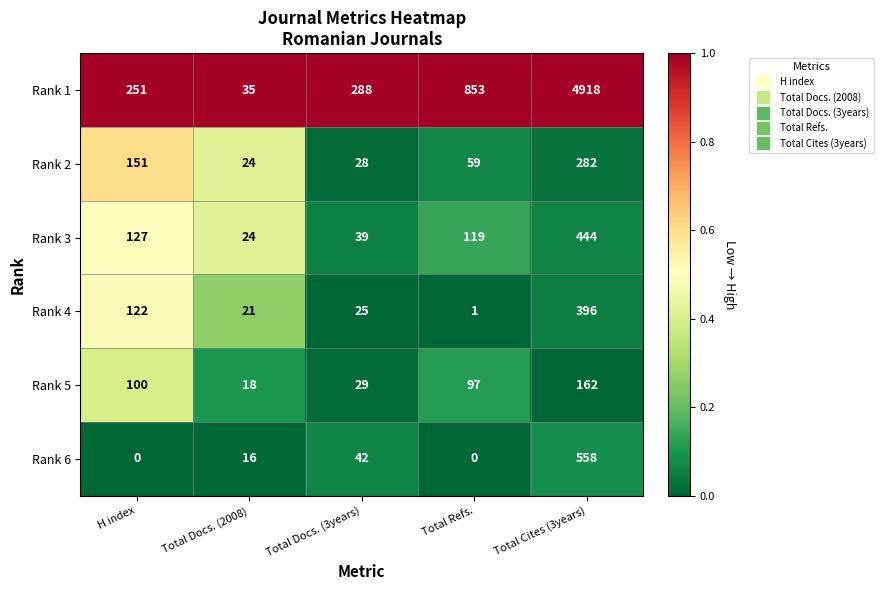

List the series in order of their peak value, lowest first.

Rank 5, Rank 2, Rank 4, Rank 3, Rank 6, Rank 1